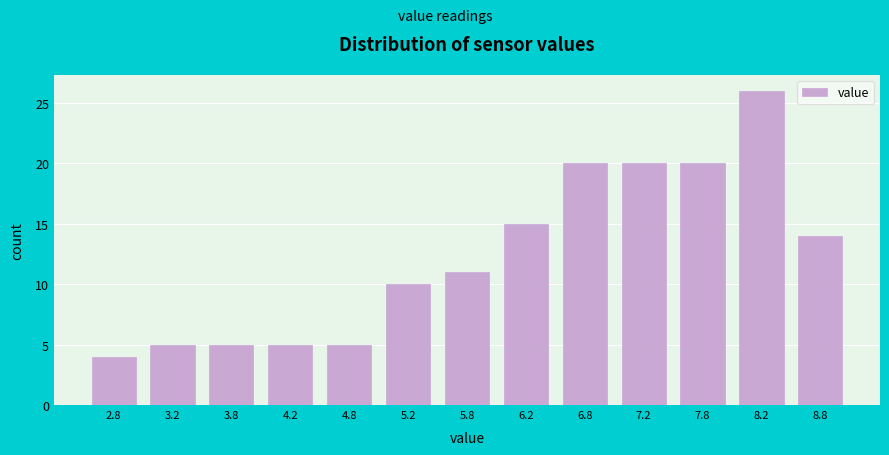

Reading left to right, list every bar in this chart as the range it spans on the x-axis followed by its height. The values are not printed on the chart, so give them approximately, as read against the axis.

2.5 to 3.0: 4
3.0 to 3.5: 5
3.5 to 4.0: 5
4.0 to 4.5: 5
4.5 to 5.0: 5
5.0 to 5.5: 10
5.5 to 6.0: 11
6.0 to 6.5: 15
6.5 to 7.0: 20
7.0 to 7.5: 20
7.5 to 8.0: 20
8.0 to 8.5: 26
8.5 to 9.0: 14